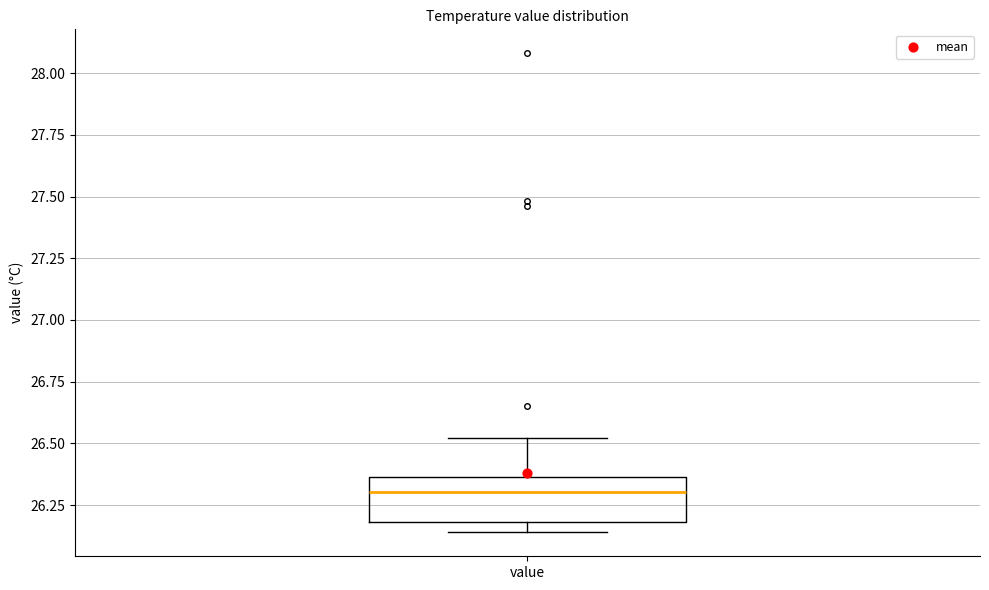

Where does the median line of the box for value sit on the y-axis? The values are not printed on the chart, so give them approximately, as read against the axis.

26.30